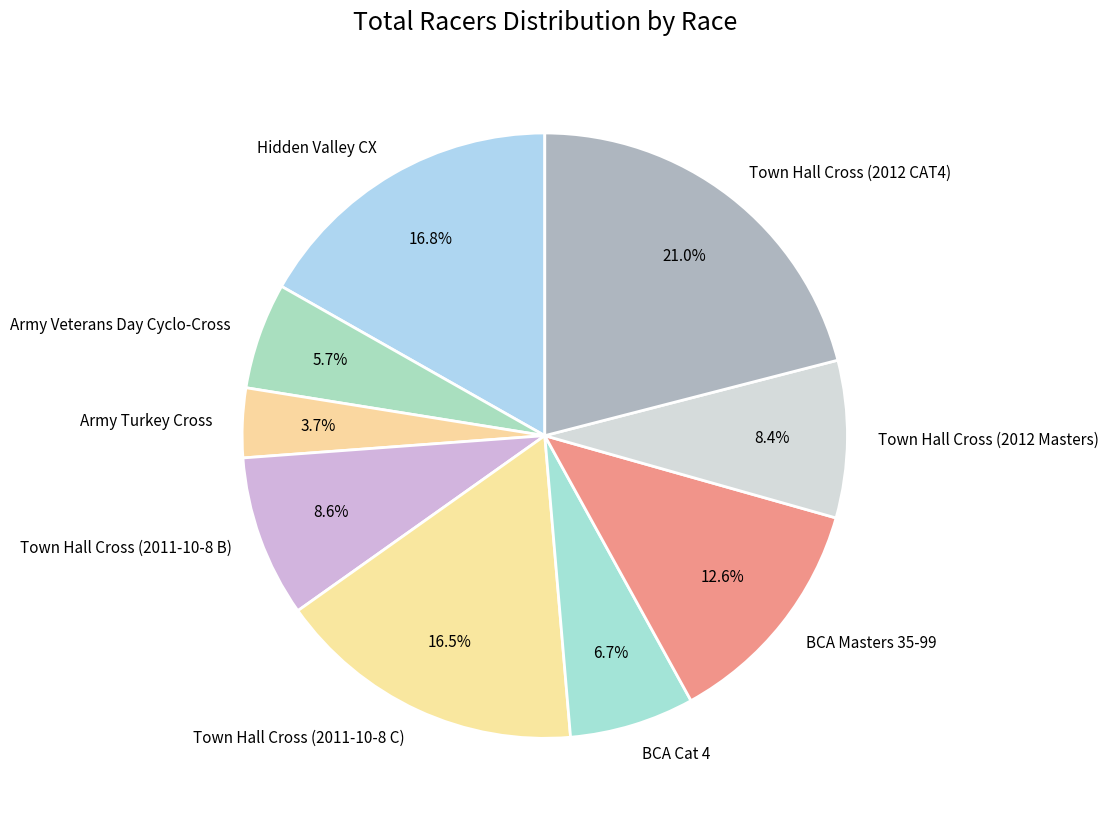

What is the ratio of the value at Town Hall Cross (2011-10-8 C) to the value at Town Hall Cross (2011-10-8 B)?

1.9